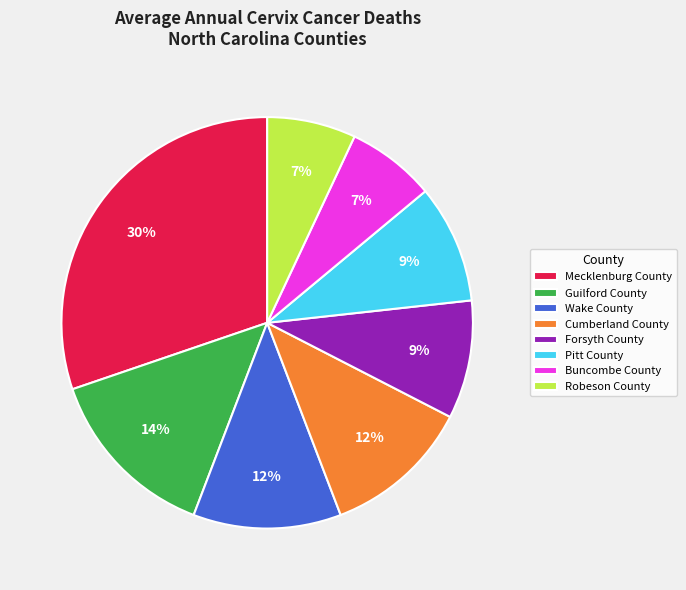

The Mecklenburg County slice represents 30% of the pie. True or false?

True